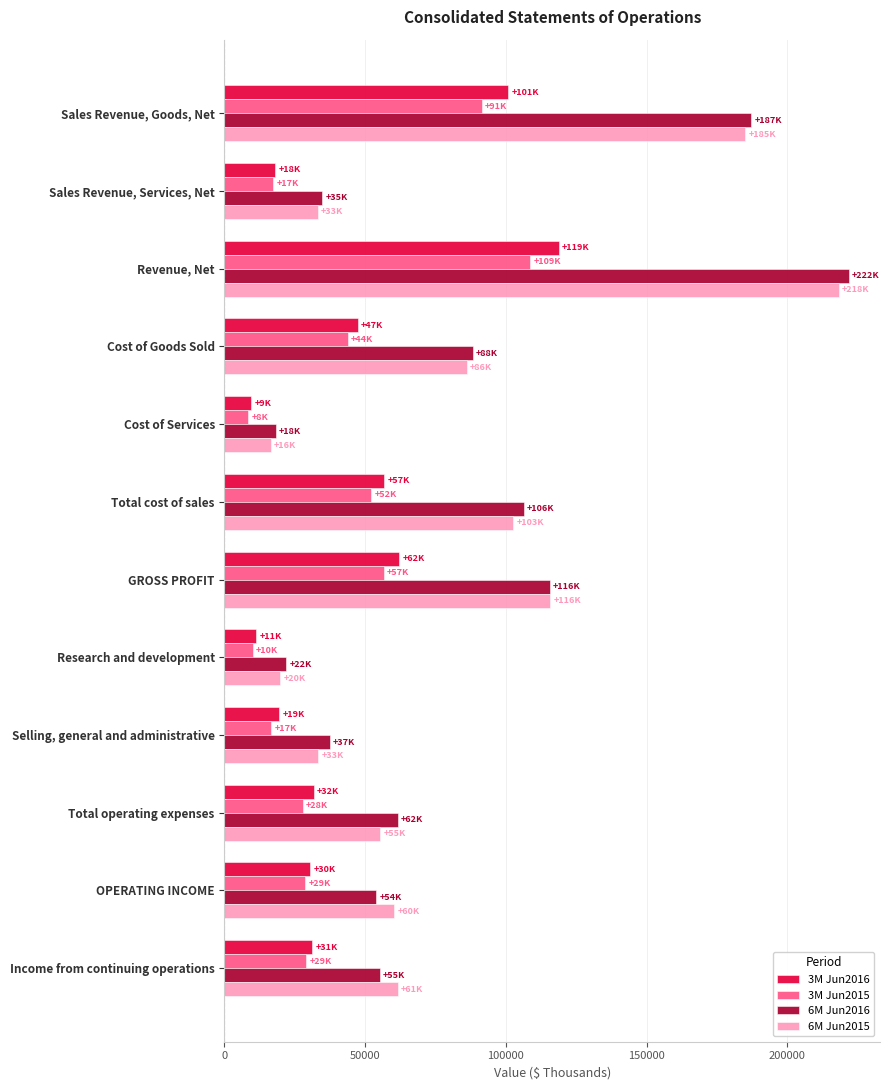

The 6M Jun2015 series shows 86070 at Cost of Goods Sold. True or false?

True